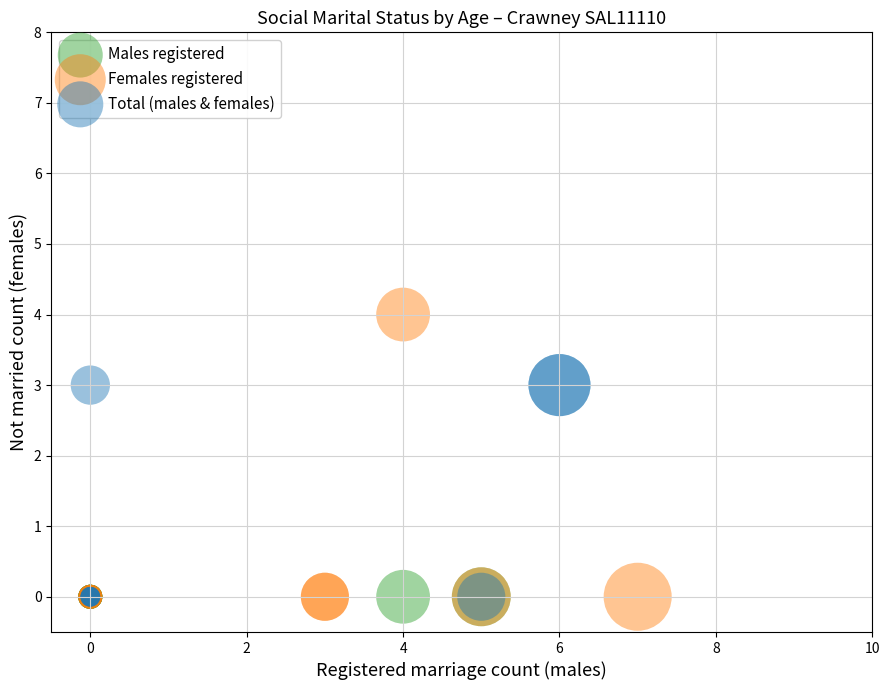

Which series reaches the maximum Y coordinate?

Females registered